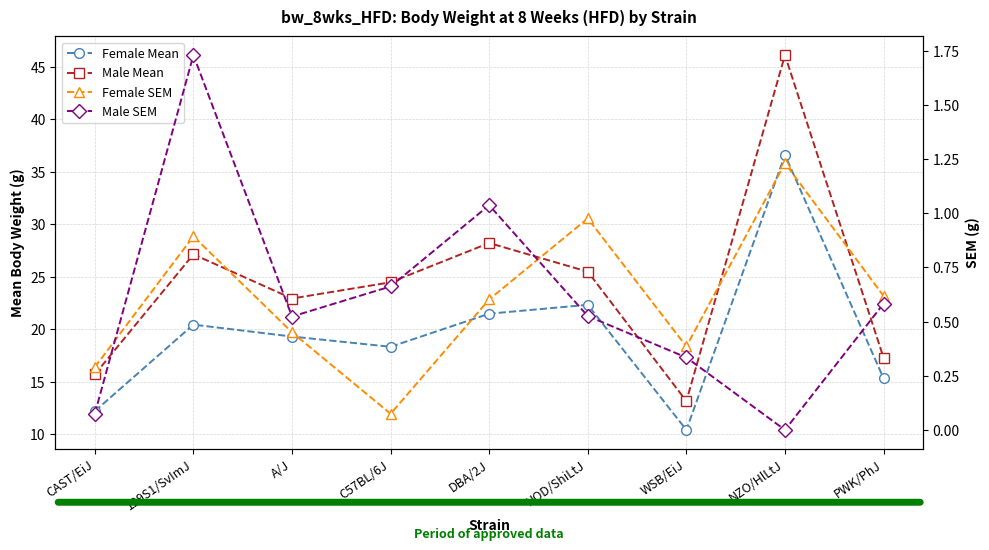

At which label is Male SEM closest to 0?

NZO/HlLtJ